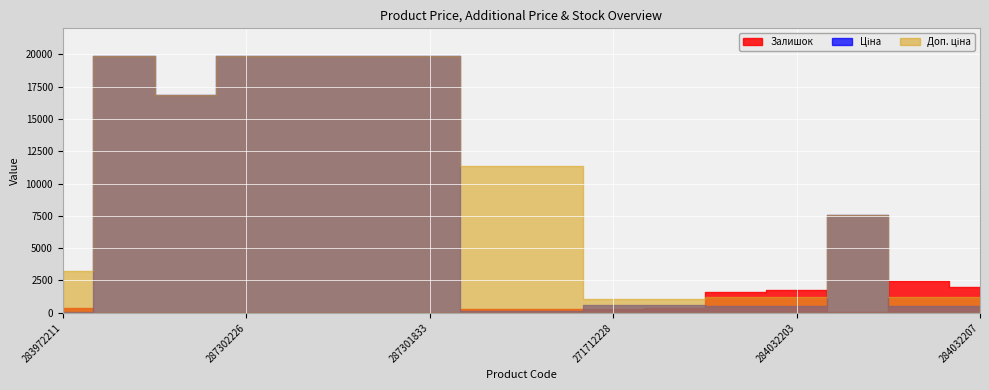

Is the value of Доп. ціна at 271712227 greater than the value of Залишок at 287292222?

Yes